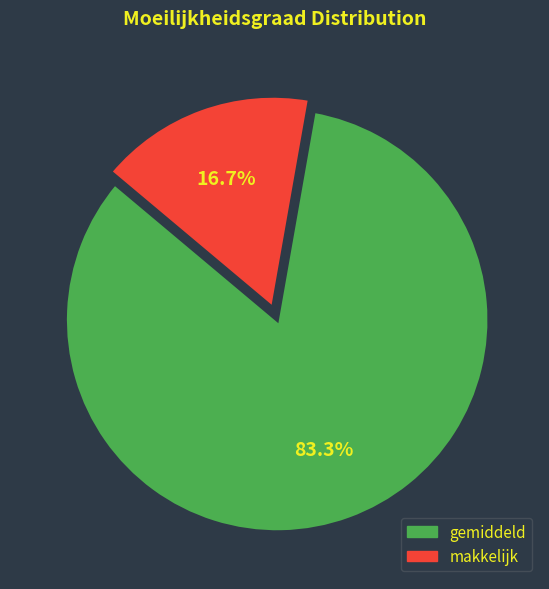

Does any single category account for the majority?

Yes